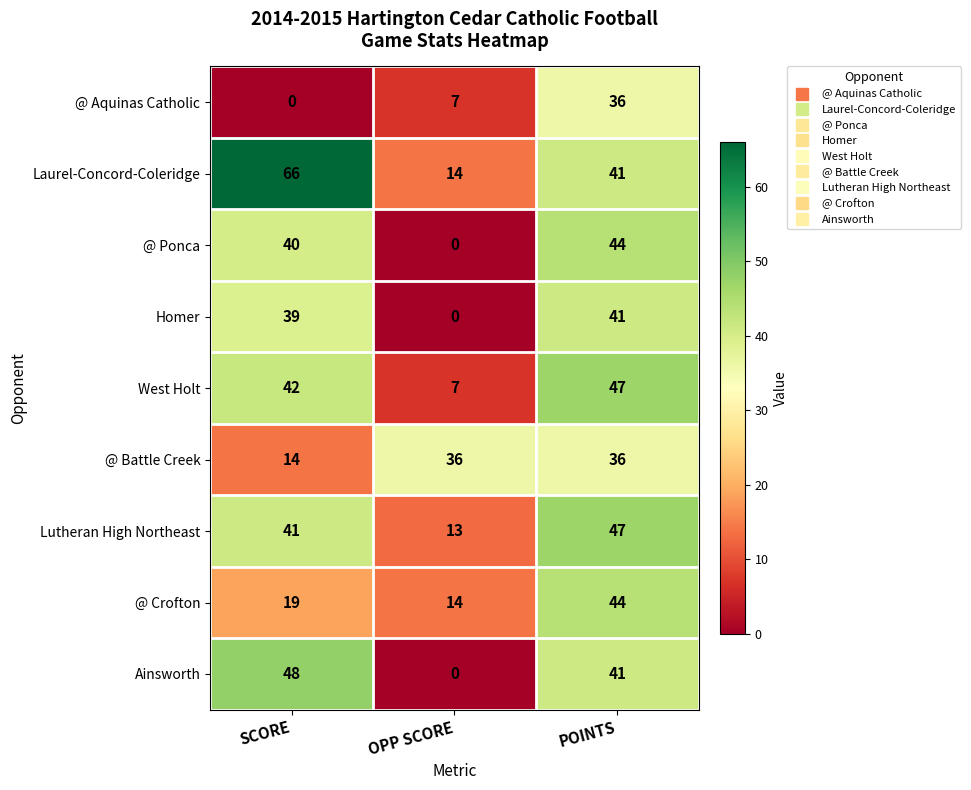

Reading left to right, extract all data points from this chart.

@ Aquinas Catholic: 0	7	36
Laurel-Concord-Coleridge: 66	14	41
@ Ponca: 40	0	44
Homer: 39	0	41
West Holt: 42	7	47
@ Battle Creek: 14	36	36
Lutheran High Northeast: 41	13	47
@ Crofton: 19	14	44
Ainsworth: 48	0	41